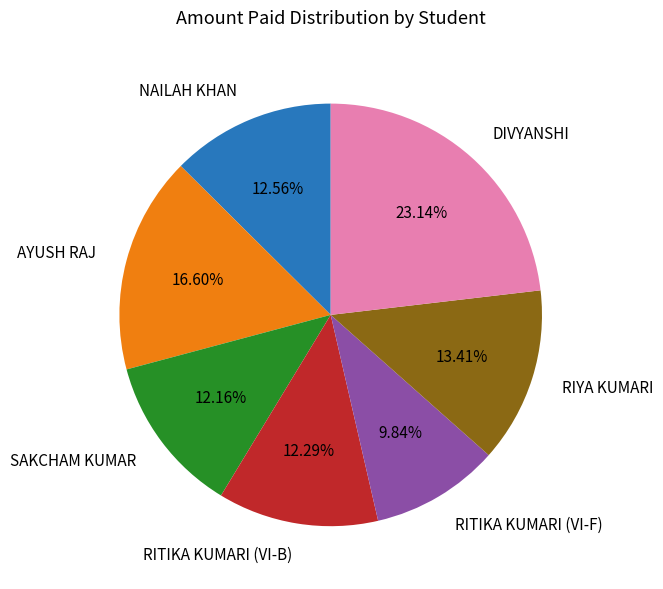

What is the smallest slice in the pie chart?

RITIKA KUMARI (VI-F)